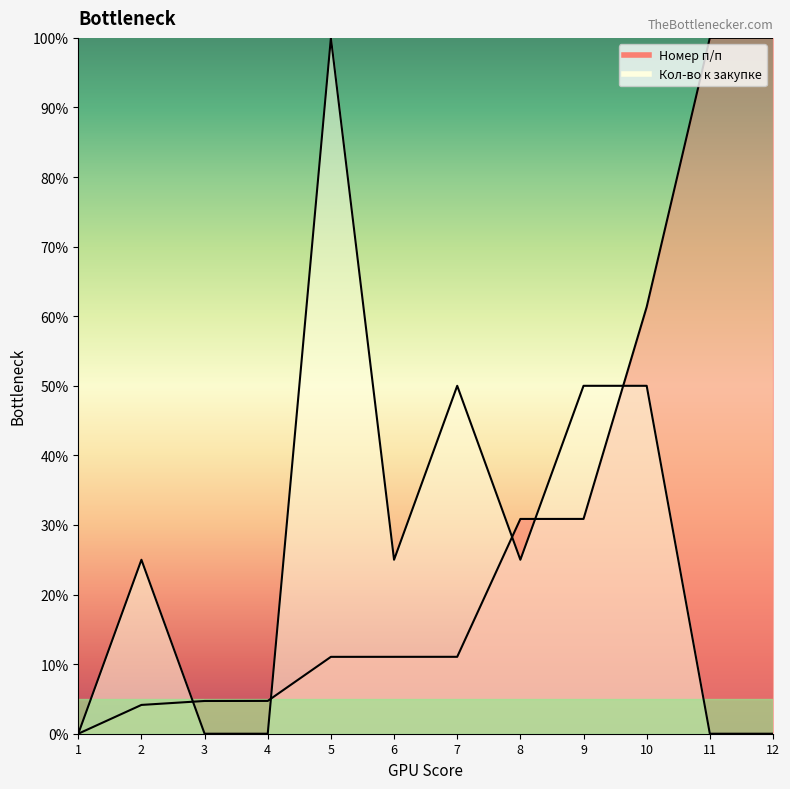

What is the spread (max minus min) of values at 9?

19.1